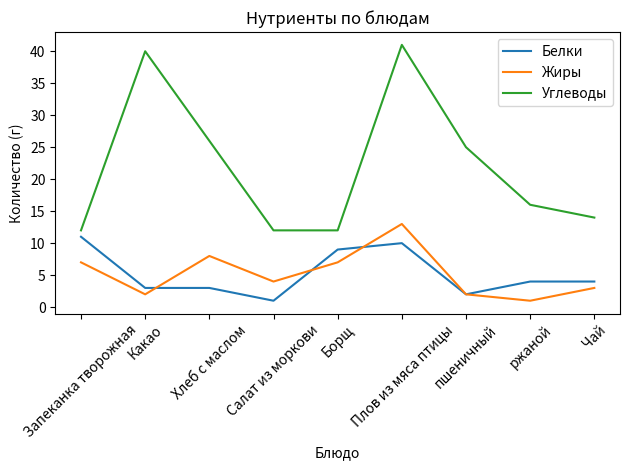

True or false: Жиры and Углеводы cross at least once.

False